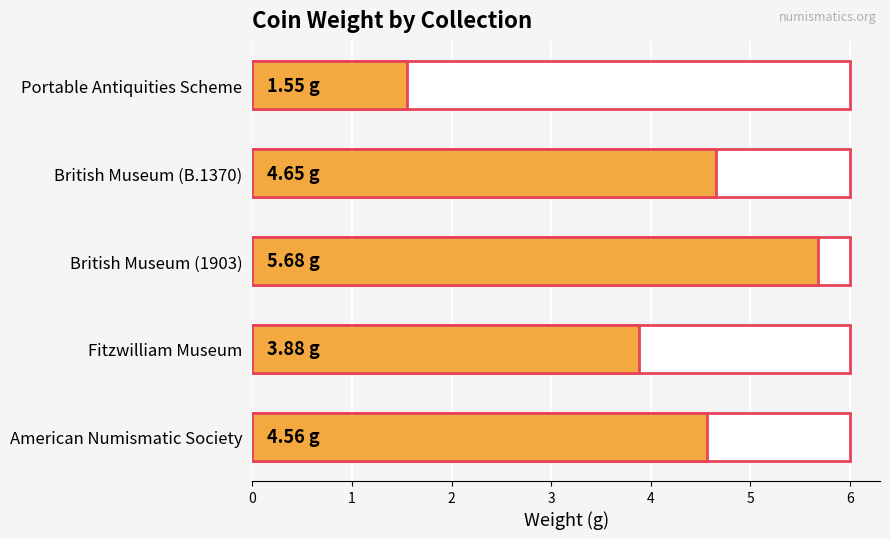

Between British Museum (1903) and Fitzwilliam Museum, which is larger?

British Museum (1903)